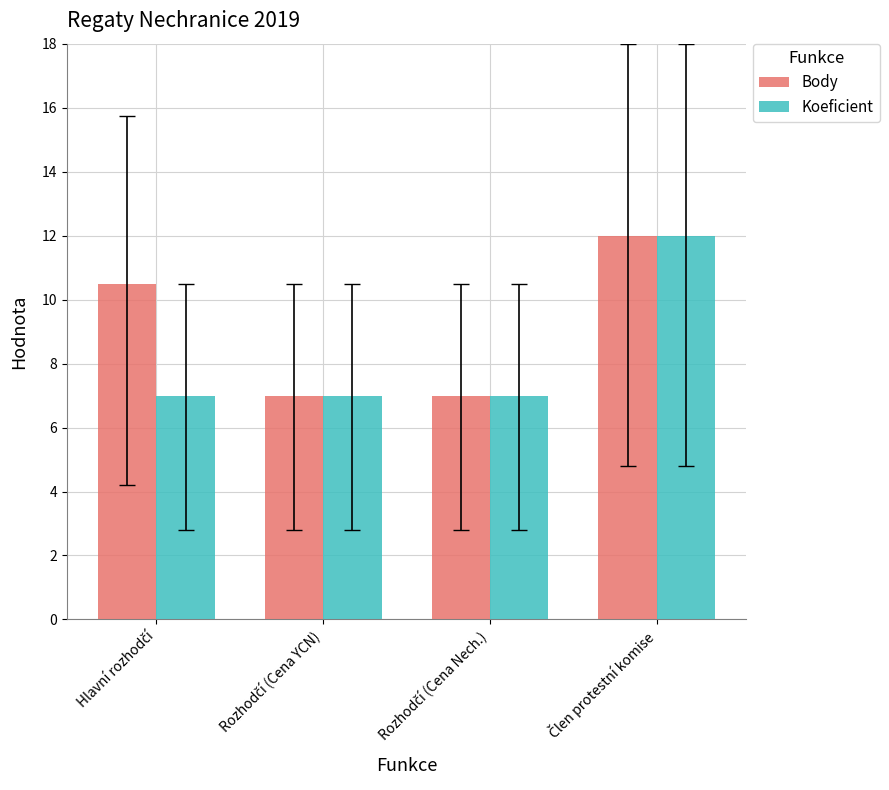

How many bars are there in total?

8